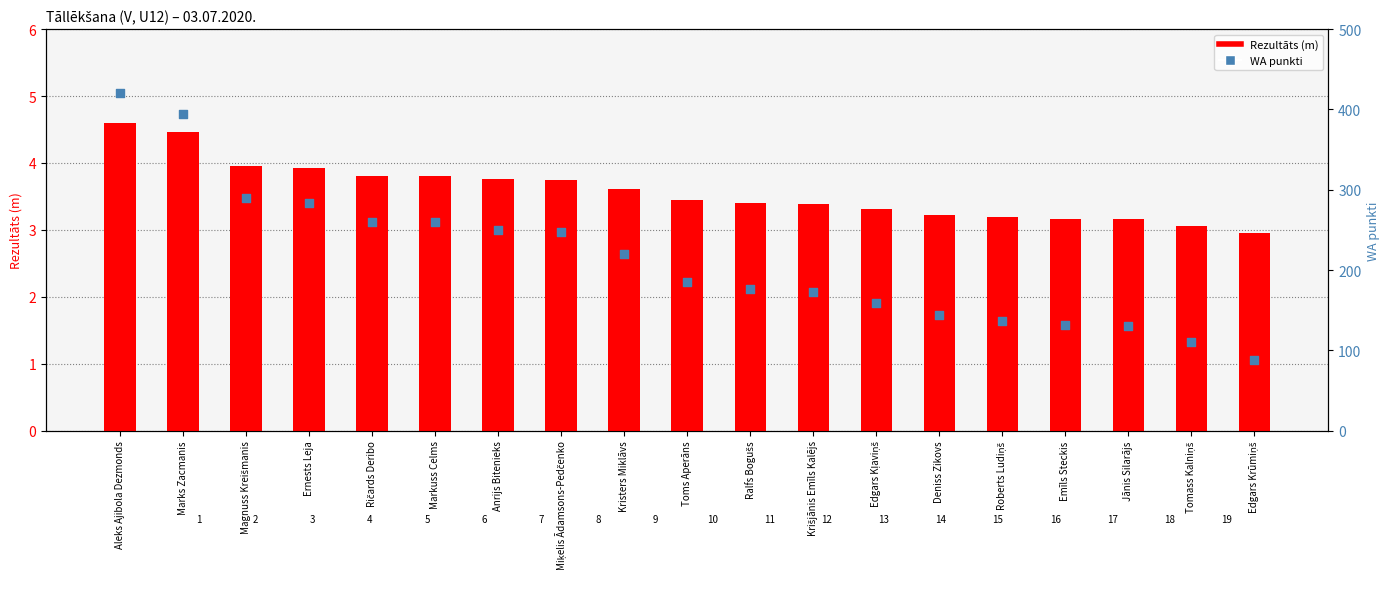

Which series has the widest spread of Y values?

WA punkti